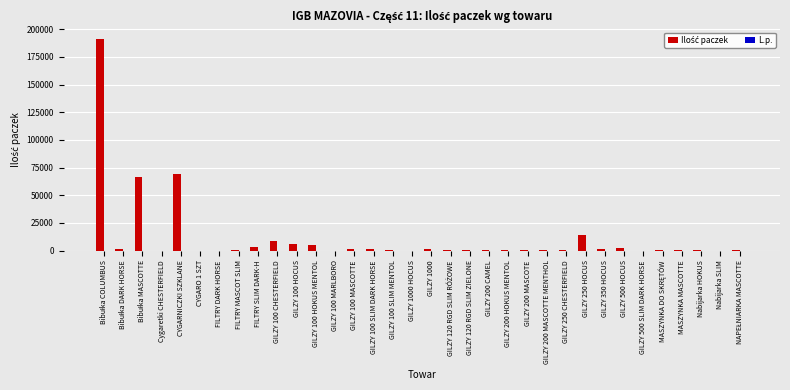

What is the maximum value shown in the chart?

191282